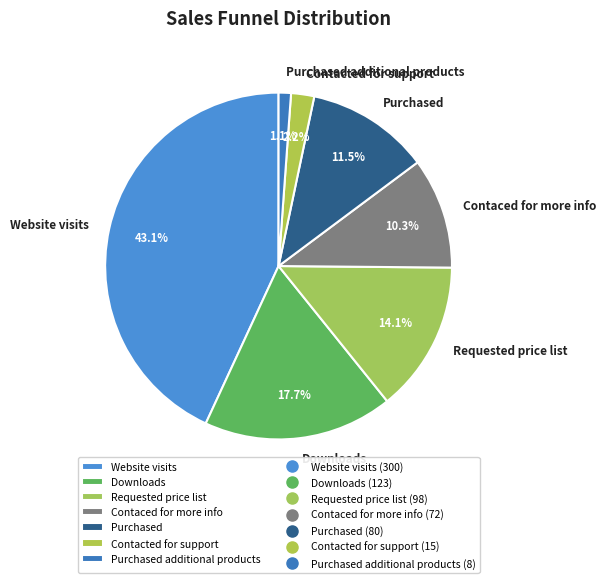

Rank the categories by value from lowest to highest.

Purchased additional products, Contacted for support, Contaced for more info, Purchased, Requested price list, Downloads, Website visits